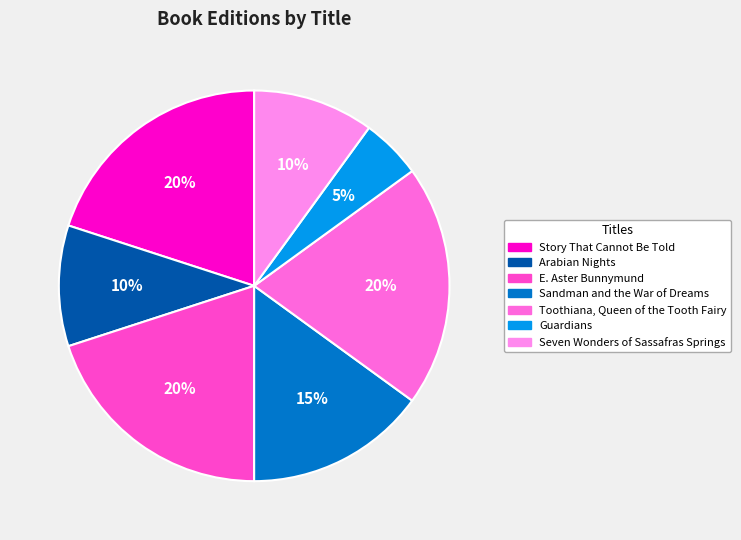

How many segments does this pie chart have?

7